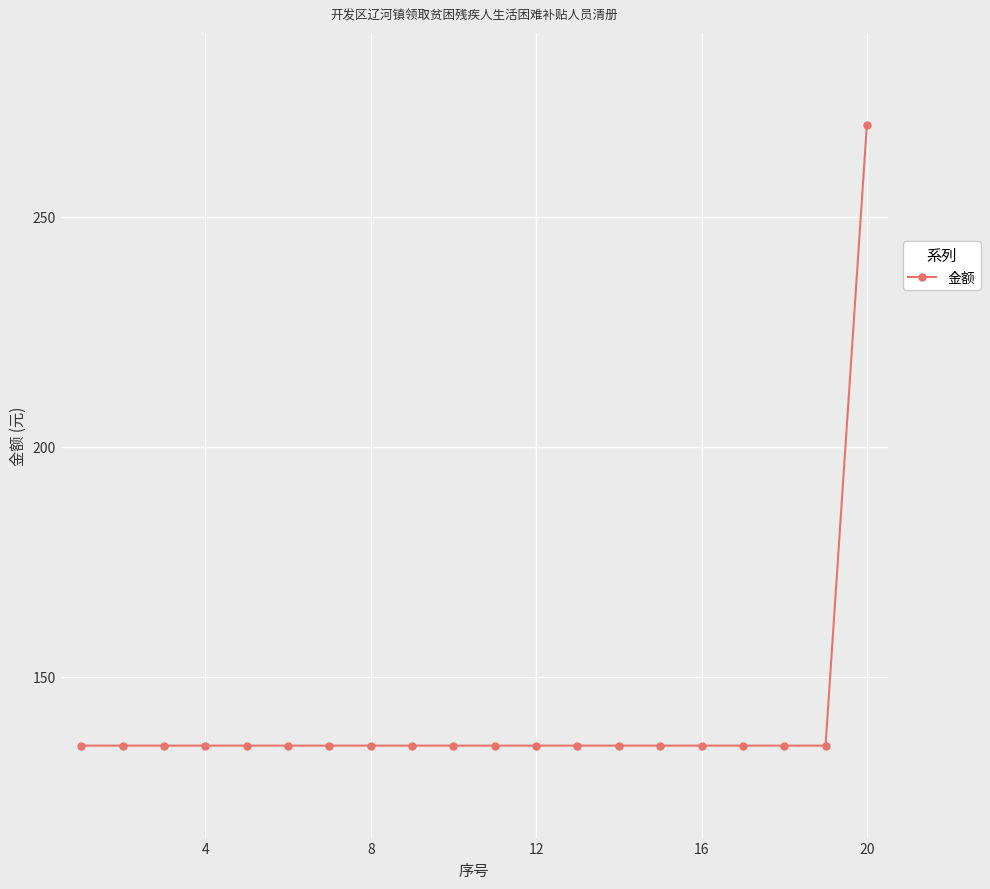

How many categories are shown in the chart?

20